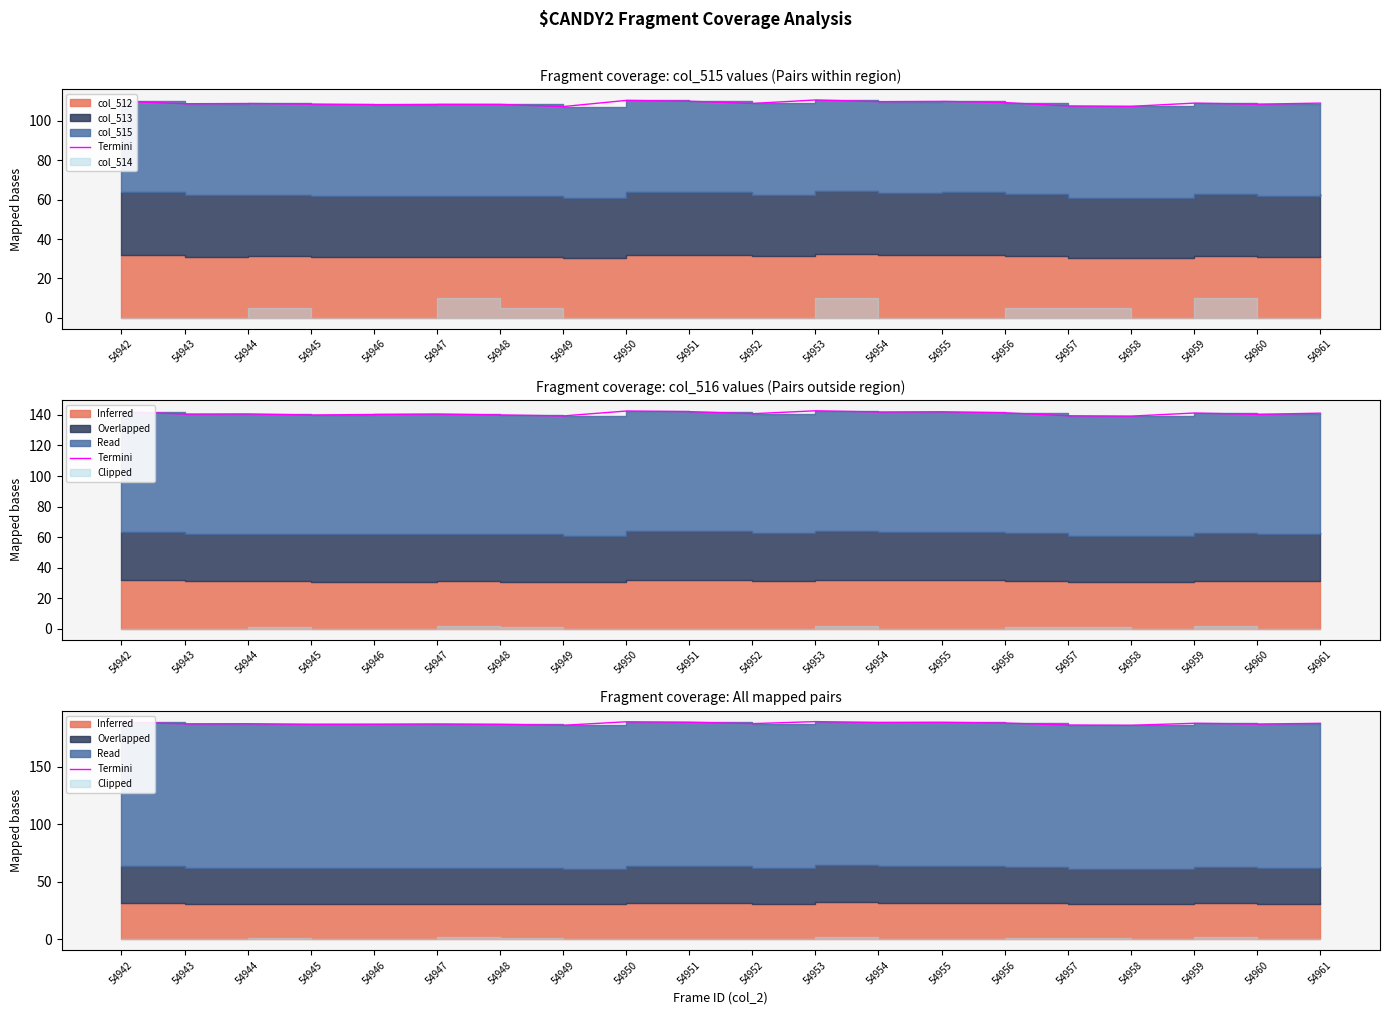

Is it true that the value at 54959 is 261.7?

False